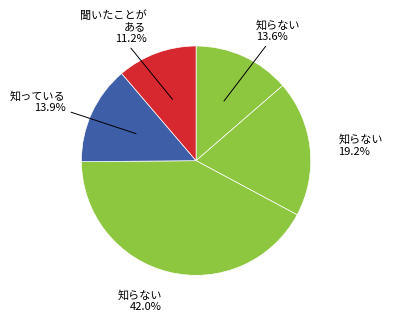

How many slices are in this pie chart?

5